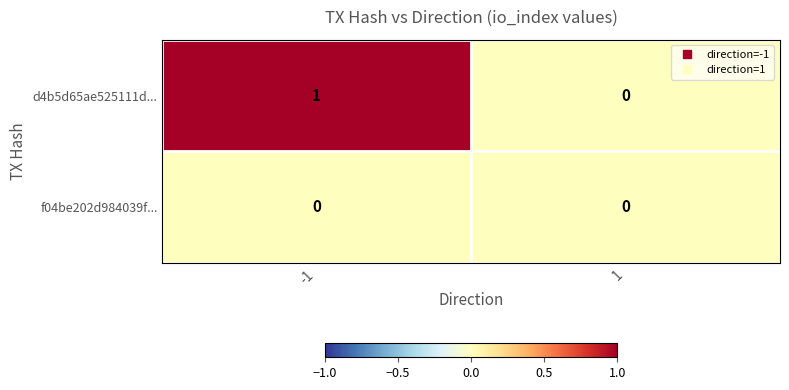

The f04be202d984039f... series shows 0 at -1. True or false?

True